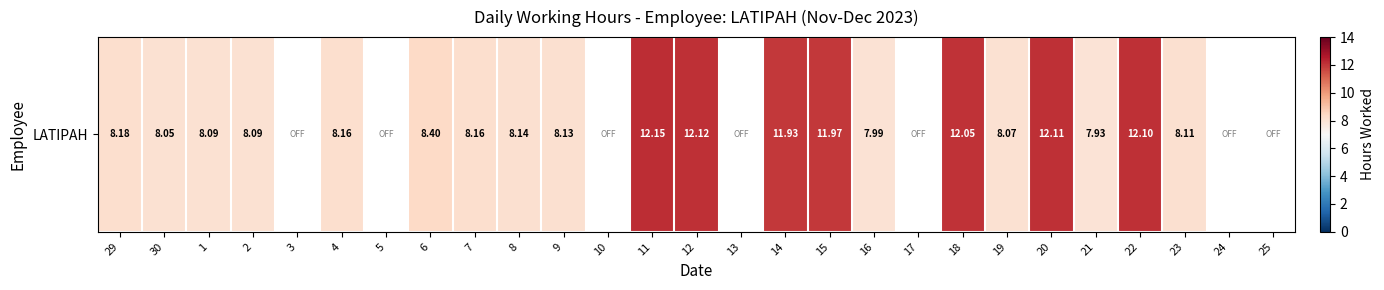

At which label is the value closest to 6?

21